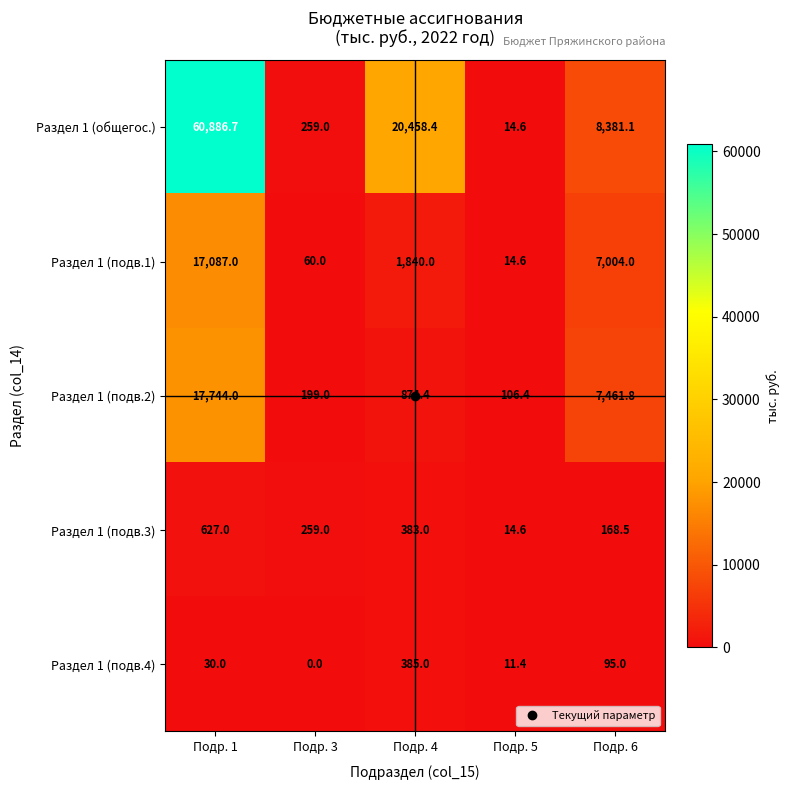

What is the sum of all Раздел 1 (подв.2) values?

26385.6